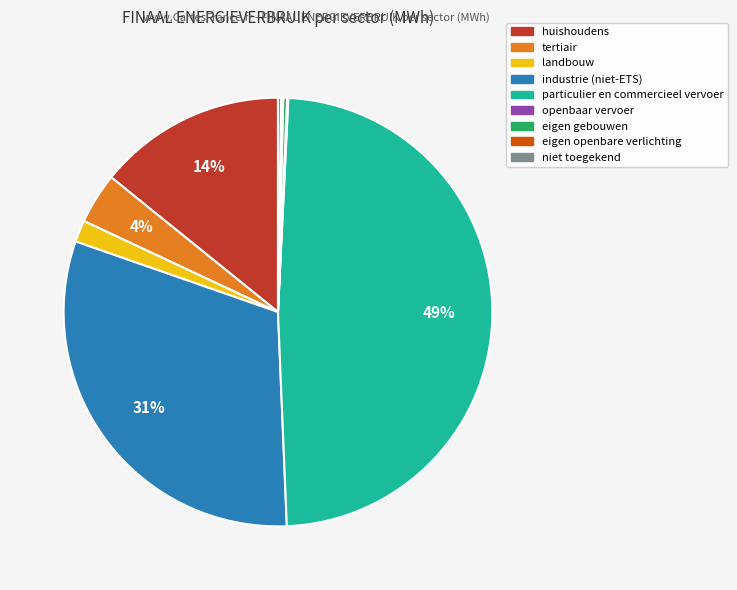

True or false: industrie (niet-ETS) accounts for 37% of the total.

False